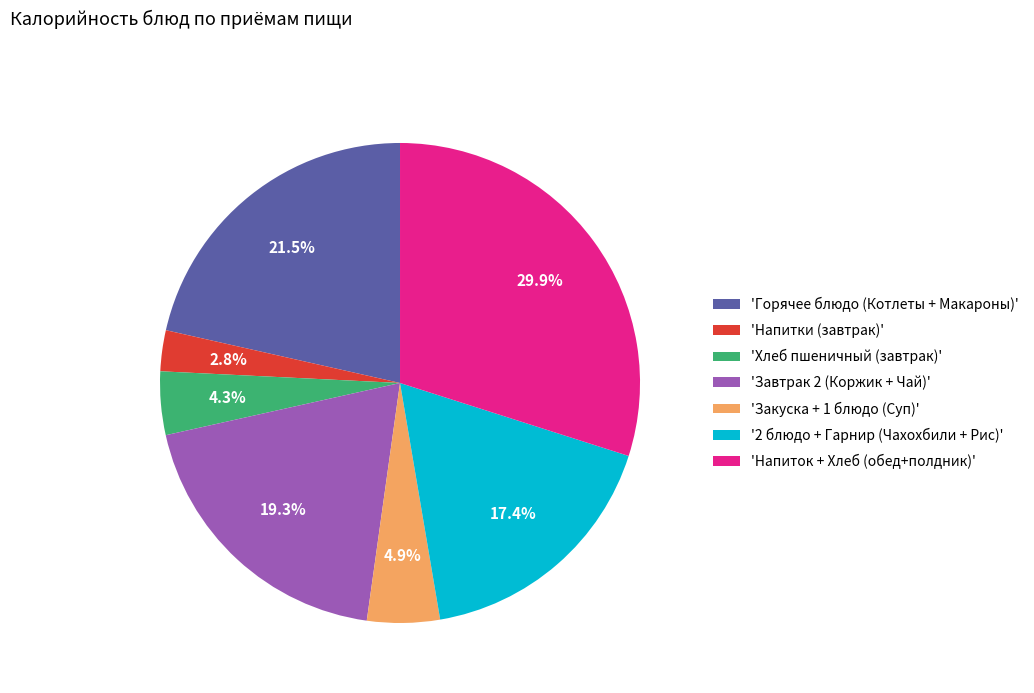

Rank the categories by value from highest to lowest.

'Напиток + Хлеб (обед+полдник)', 'Горячее блюдо (Котлеты + Макароны)', 'Завтрак 2 (Коржик + Чай)', '2 блюдо + Гарнир (Чахохбили + Рис)', 'Закуска + 1 блюдо (Суп)', 'Хлеб пшеничный (завтрак)', 'Напитки (завтрак)'